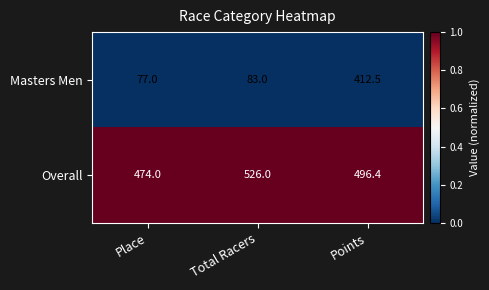

Which series has the largest range (max minus min)?

Masters Men